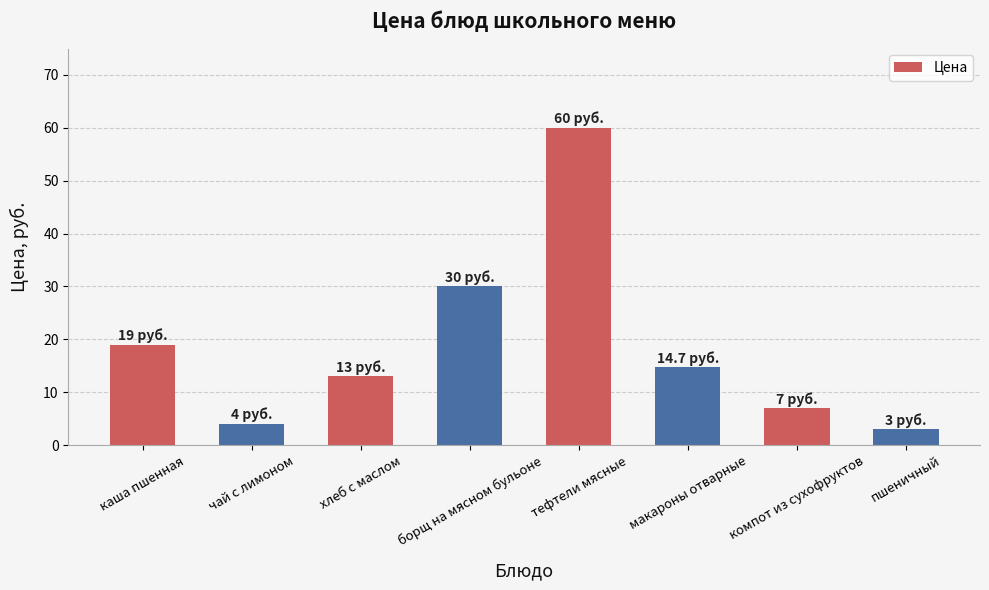

What is the ratio of the value at чай с лимоном to the value at хлеб с маслом?

0.3